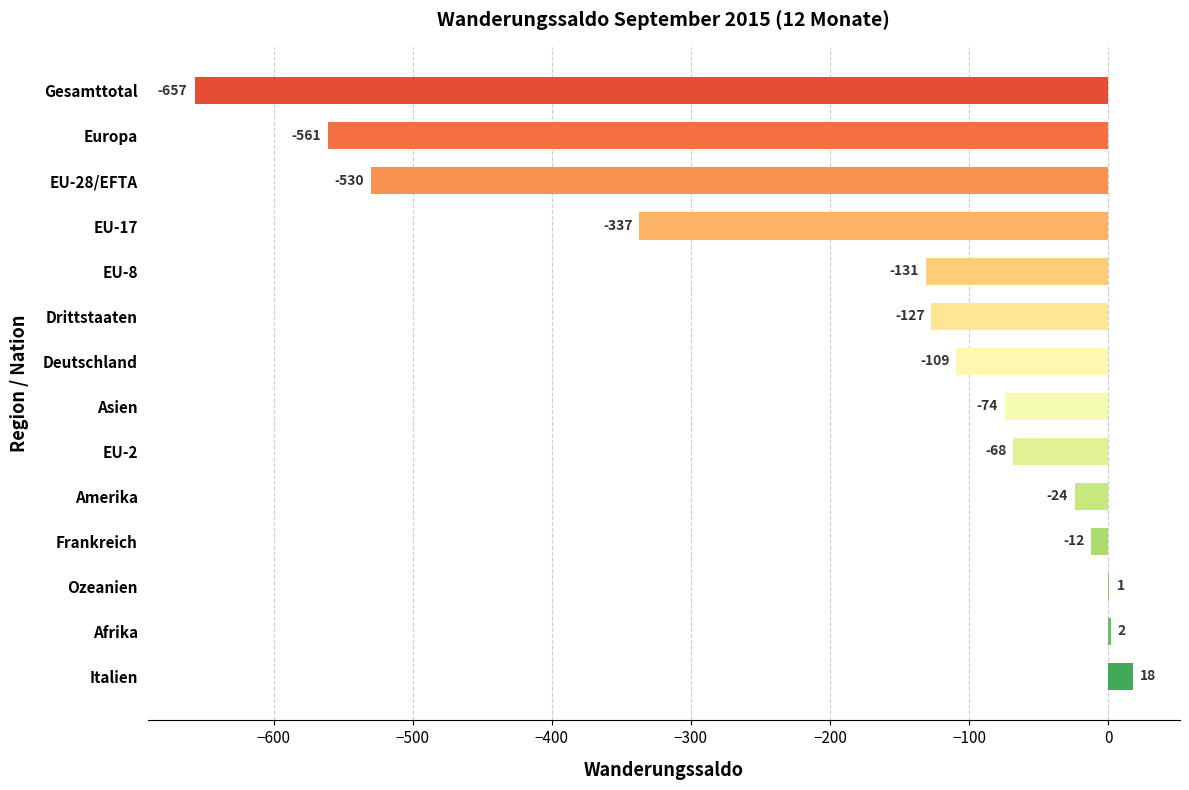

Where is the data nearest to the value -319?

EU-17